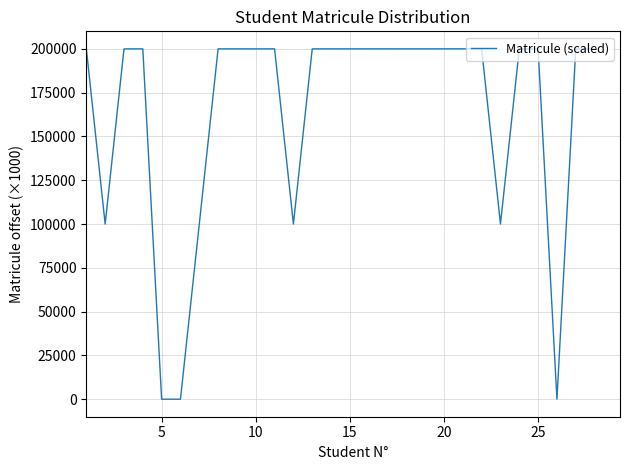

What is the maximum value shown in the chart?

200014.5